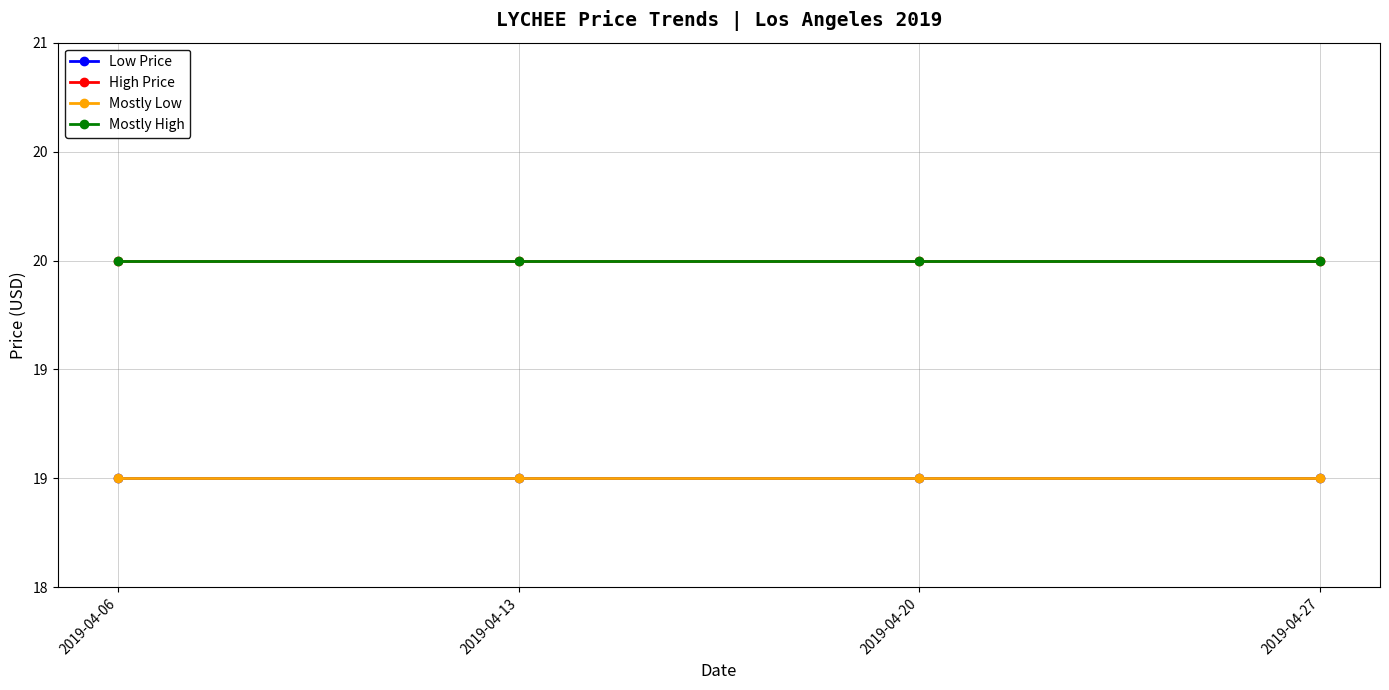

Does the chart have visible grid lines?

Yes